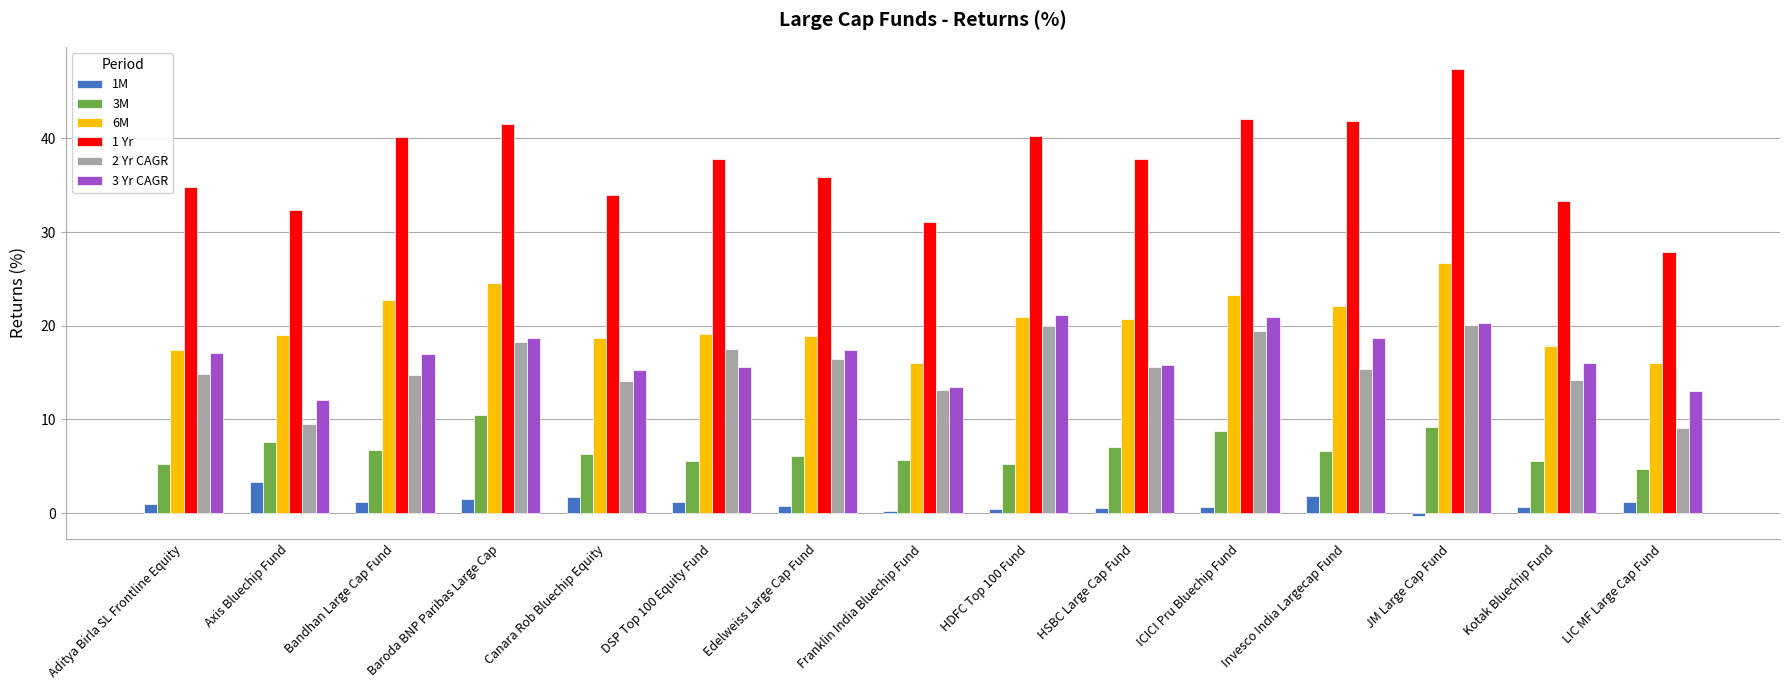

What is the total value across all series at JM Large Cap Fund?

123.4